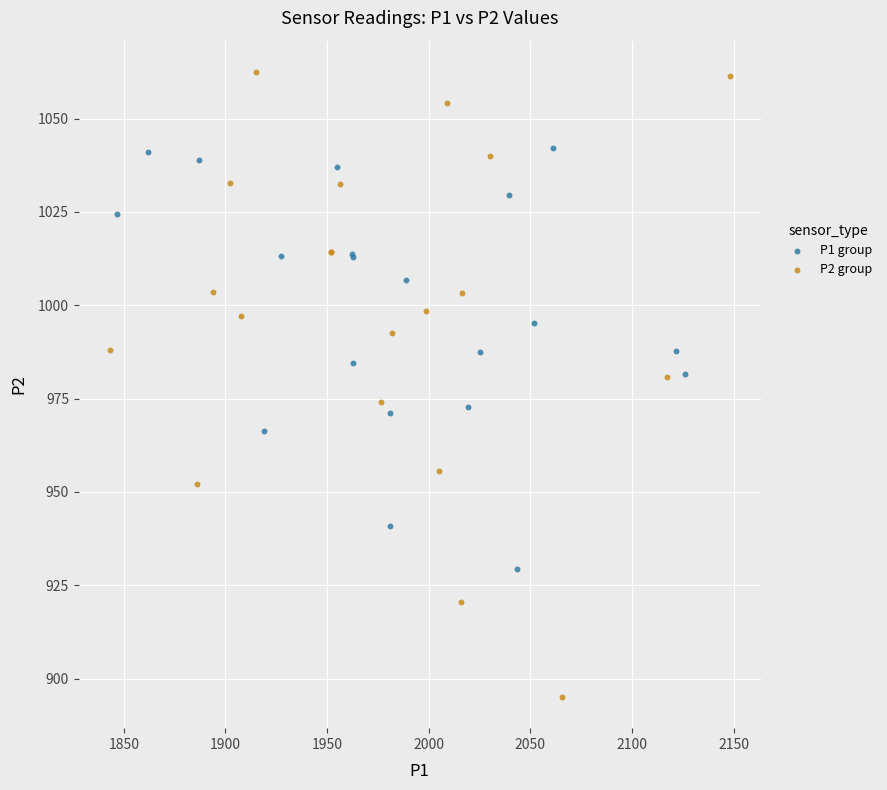

Which series contains the lowest Y value?

P2 group